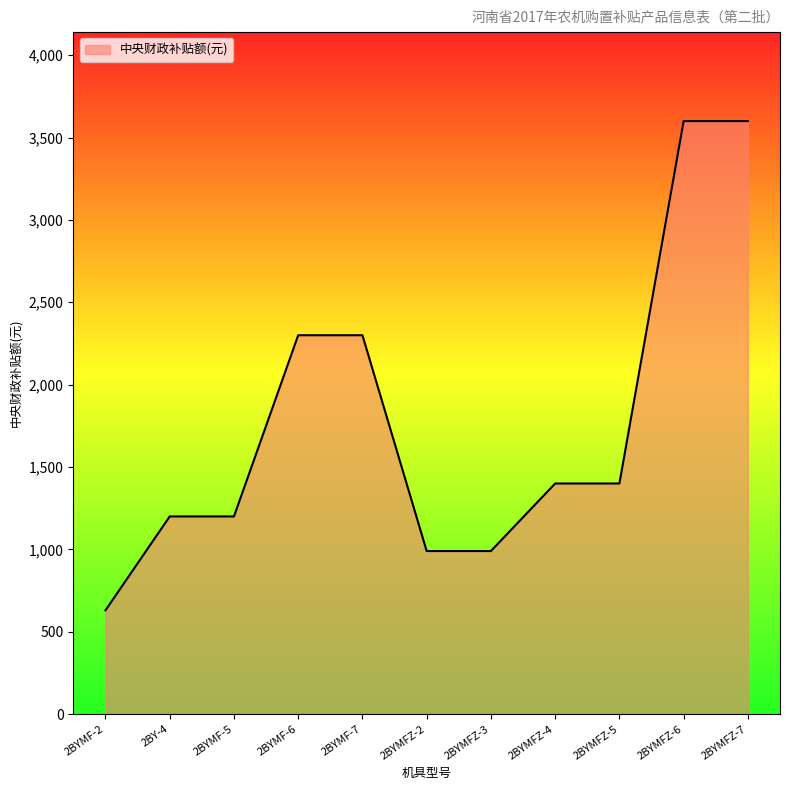

What is the average value?

1783